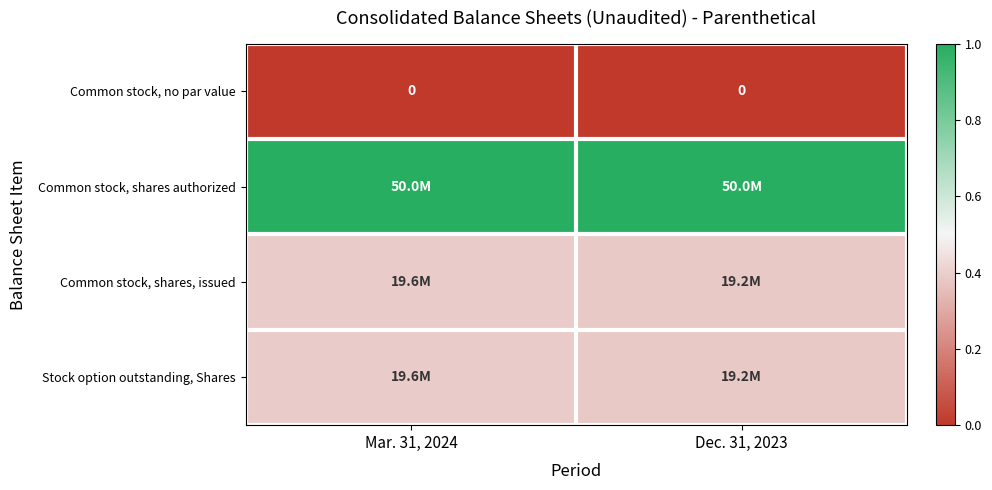

True or false: Common stock, shares authorized has a value of 1.0 at Mar. 31, 2024.

True